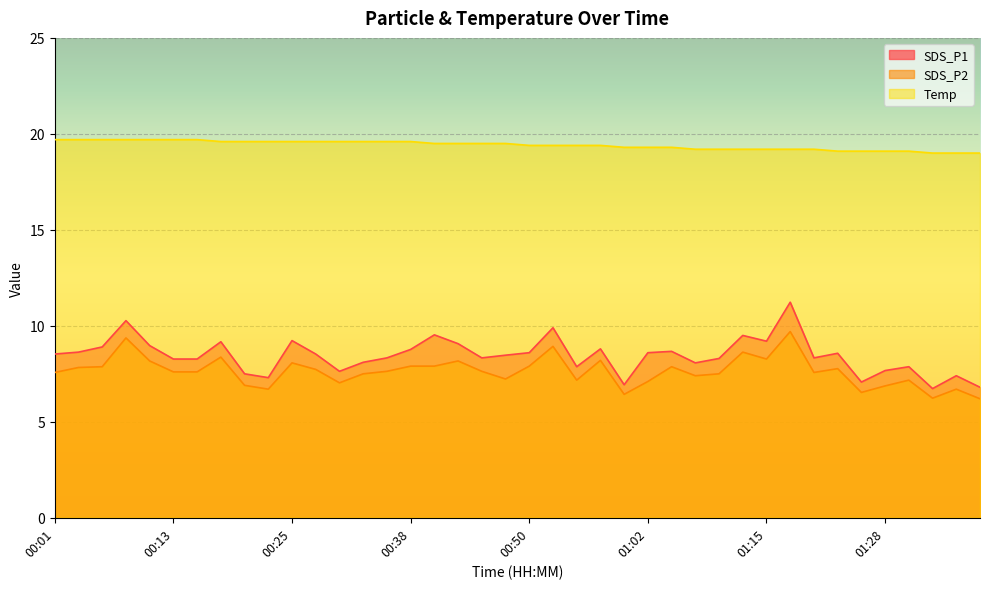

Count the Temp values in the range 19 to 20.

40